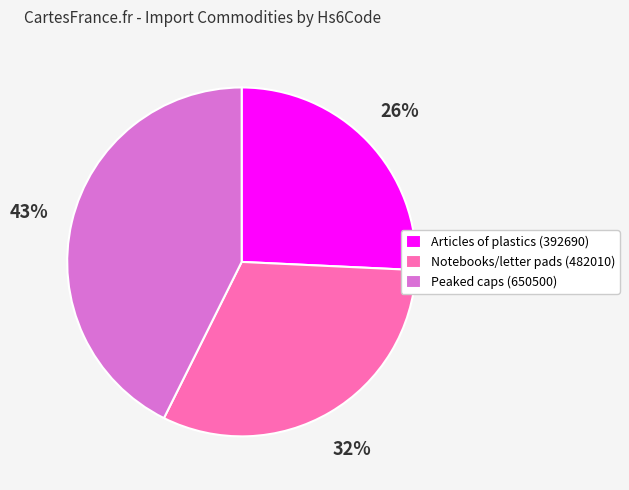

Is there any slice that represents more than half of the pie?

No